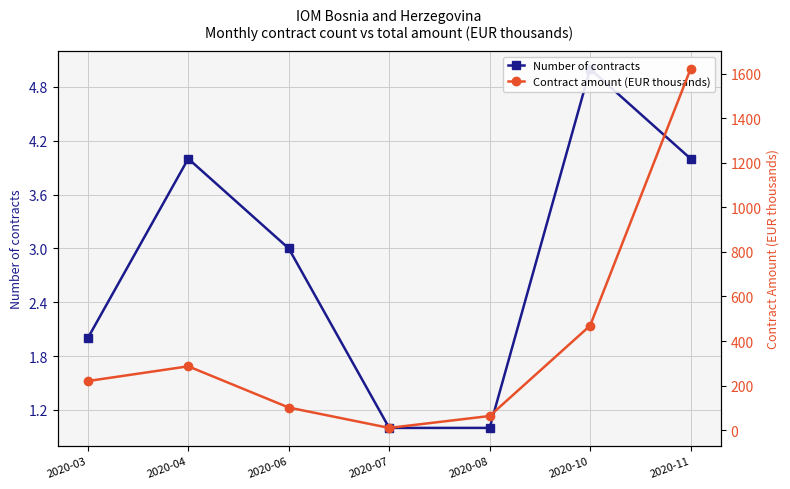

Which series has the largest total across all categories?

Contract amount (EUR thousands)